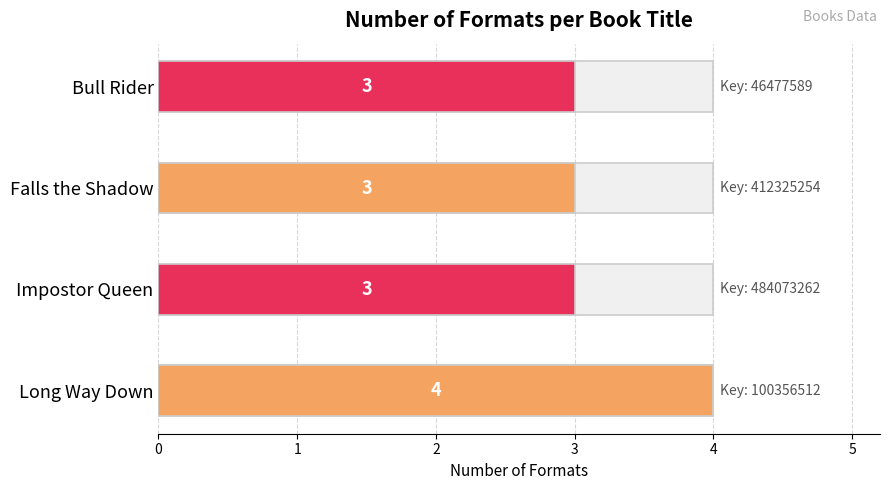

What is the label of the 2nd bar from the right?

Falls the Shadow